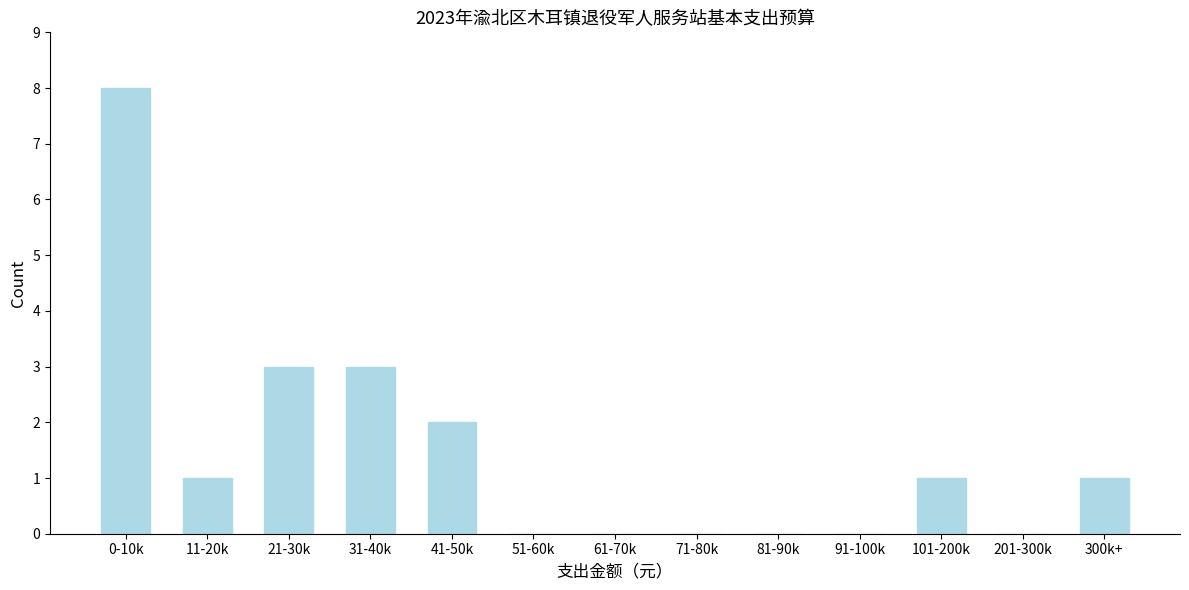

Reading right to left, extract all data points from this chart.

300k+=1	201-300k=0	101-200k=1	91-100k=0	81-90k=0	71-80k=0	61-70k=0	51-60k=0	41-50k=2	31-40k=3	21-30k=3	11-20k=1	0-10k=8